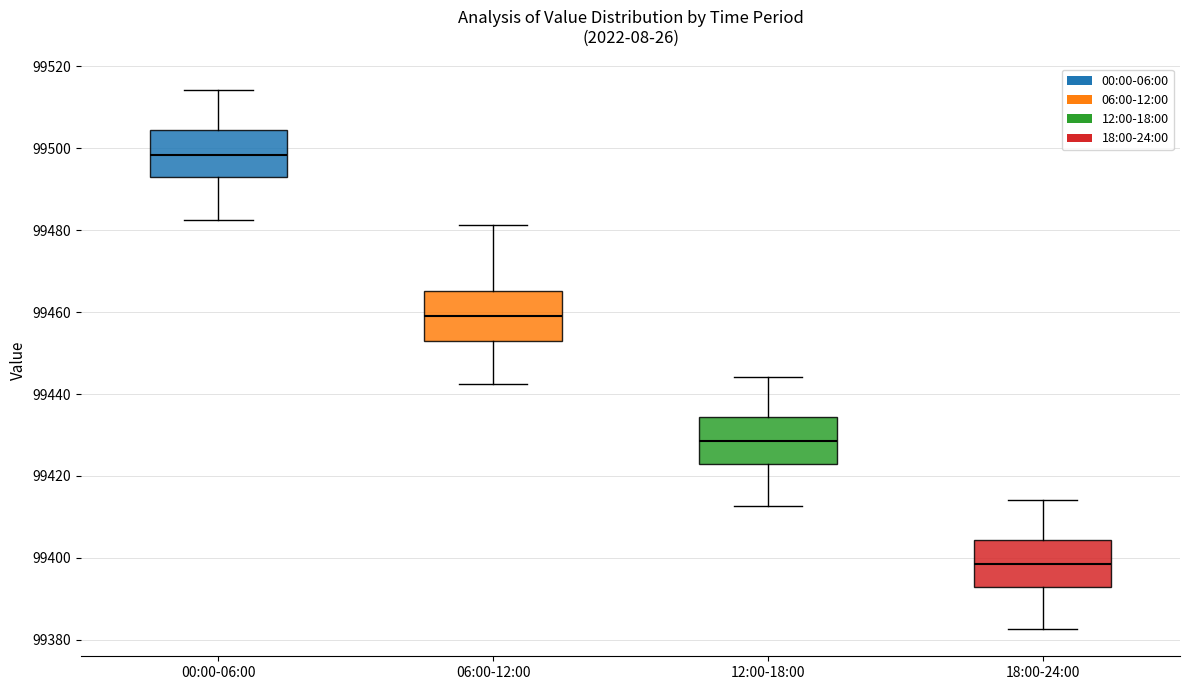

Reading left to right, transcribe this box plot: for each box, give where its median line is, the range the box spans, and where its two whiskers end, as read against the y-axis. The values are not printed on the chart, so give them approximately, as read against the axis.

00:00-06:00: median 99498, box 99494 to 99504, whiskers 99482 to 99514
06:00-12:00: median 99460, box 99454 to 99466, whiskers 99442 to 99482
12:00-18:00: median 99428, box 99424 to 99434, whiskers 99412 to 99444
18:00-24:00: median 99398, box 99394 to 99404, whiskers 99382 to 99414